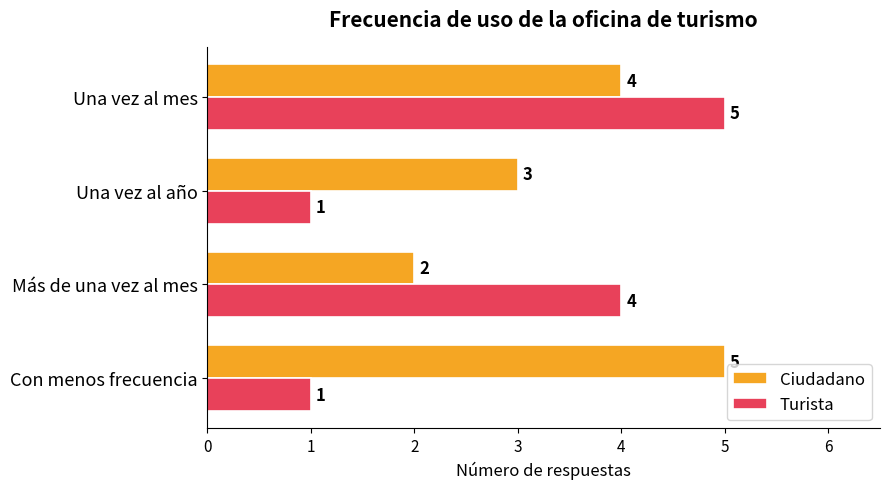

At Una vez al mes, list the series in order from smallest to largest.

Ciudadano, Turista